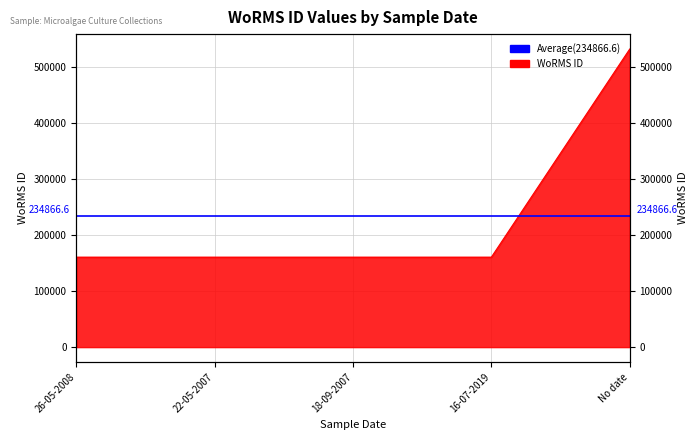

What is the sum of all values?

1174333